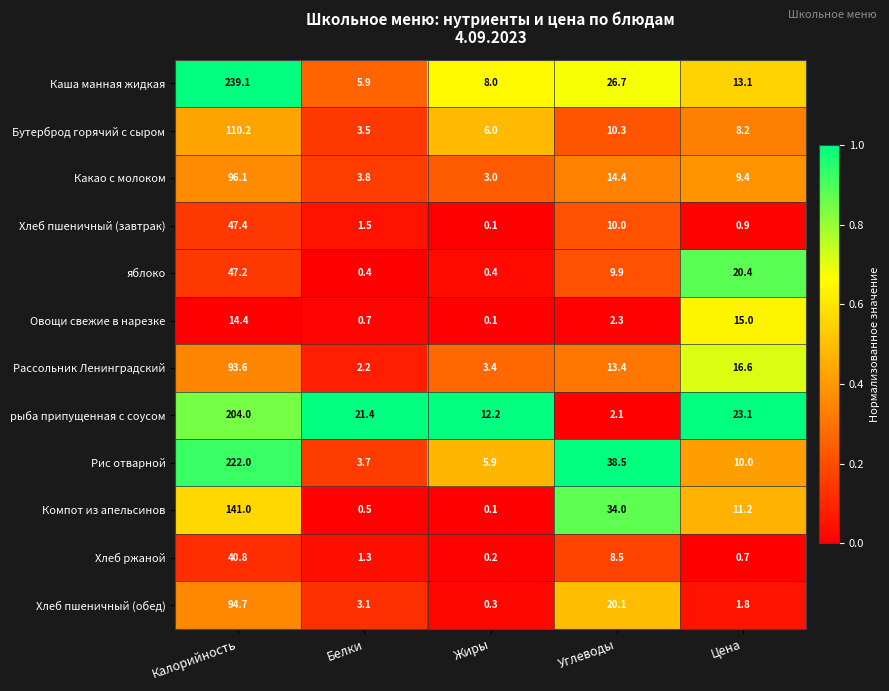

At how many categories does at least one series exceed 0?

5